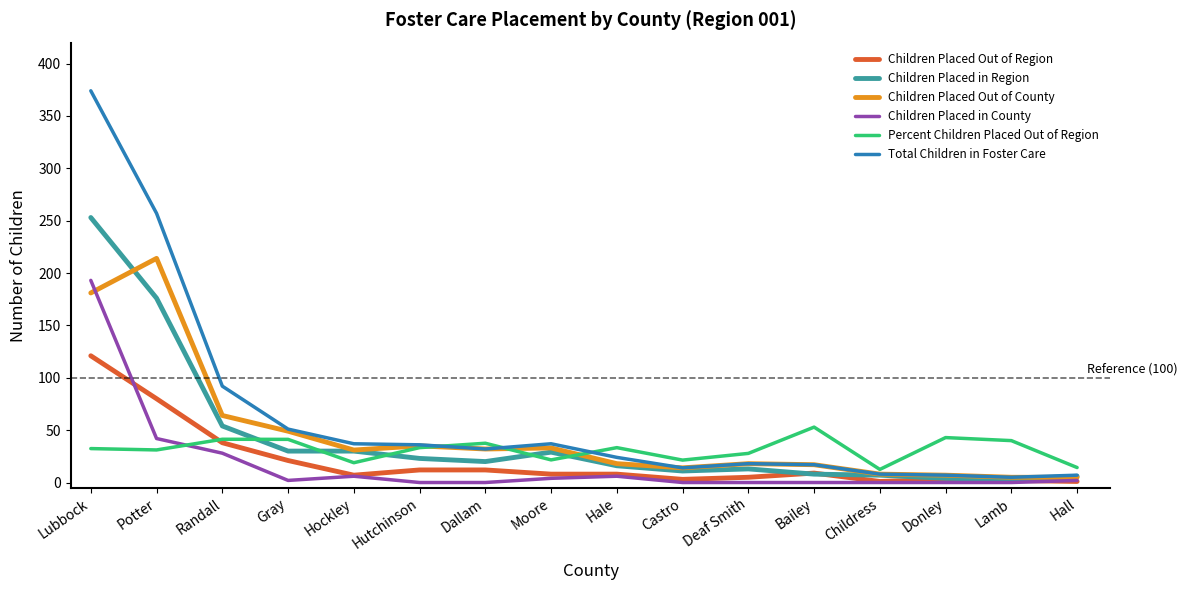

Rank the series by their maximum value, from lowest to highest.

Percent Children Placed Out of Region, Children Placed Out of Region, Children Placed in County, Children Placed Out of County, Children Placed in Region, Total Children in Foster Care